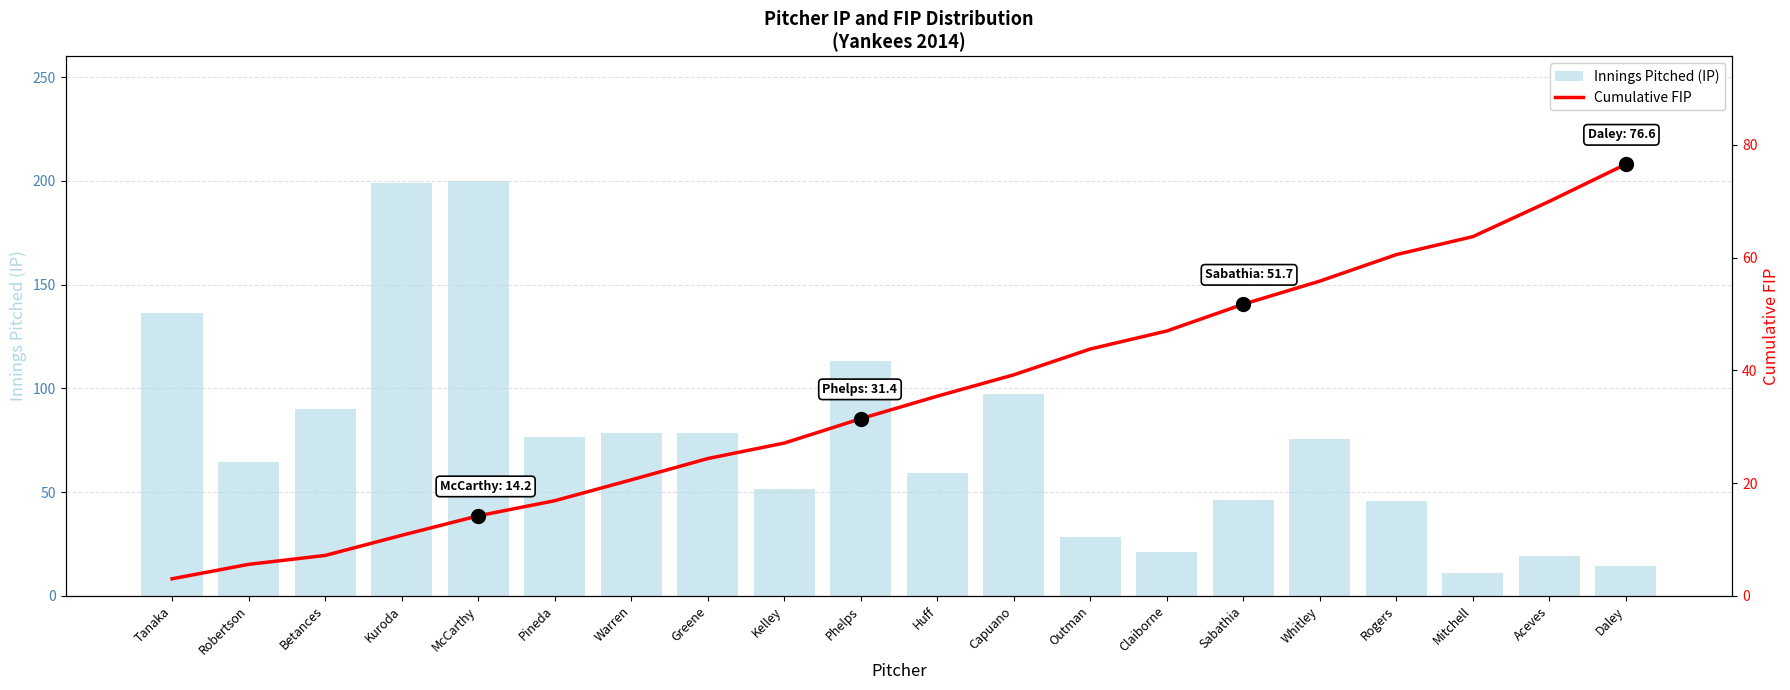

Reading right to left, transcribe all the data shown in this chart.

Innings Pitched (IP): Daley=14.3	Aceves=19.3	Mitchell=11.0	Rogers=45.7	Whitley=75.7	Sabathia=46.0	Claiborne=21.0	Outman=28.3	Capuano=97.3	Huff=59.0	Phelps=113.0	Kelley=51.7	Greene=78.7	Warren=78.7	Pineda=76.3	McCarthy=200.0	Kuroda=199.0	Betances=90.0	Robertson=64.3	Tanaka=136.3
Cumulative FIP: Daley=76.6	Aceves=70.0	Mitchell=63.7	Rogers=60.5	Whitley=55.8	Sabathia=51.7	Claiborne=47.0	Outman=43.8	Capuano=39.2	Huff=35.4	Phelps=31.4	Kelley=27.1	Greene=24.3	Warren=20.6	Pineda=16.9	McCarthy=14.2	Kuroda=10.7	Betances=7.2	Robertson=5.6	Tanaka=3.0